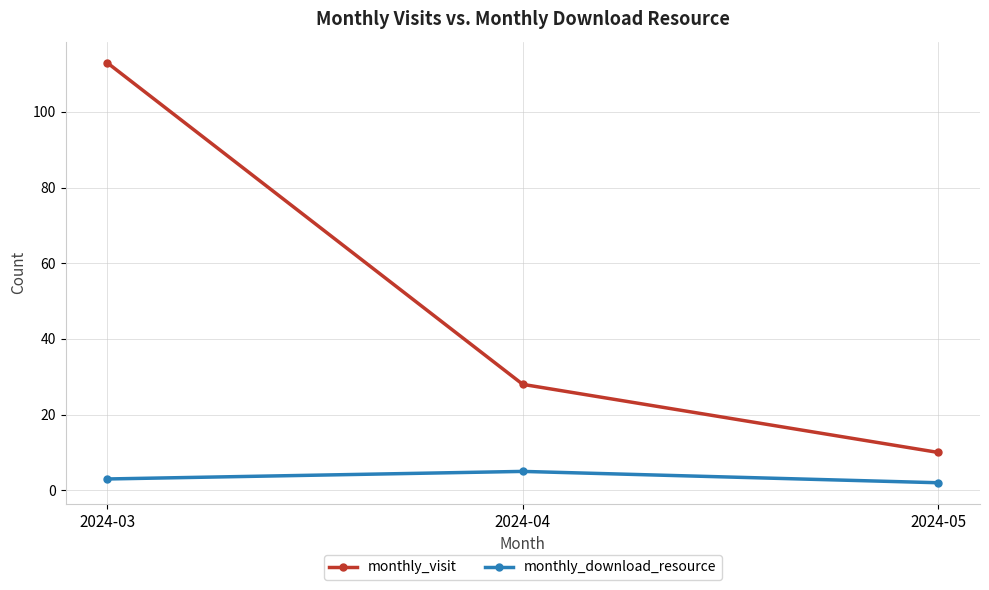

How many series are shown in this chart?

2